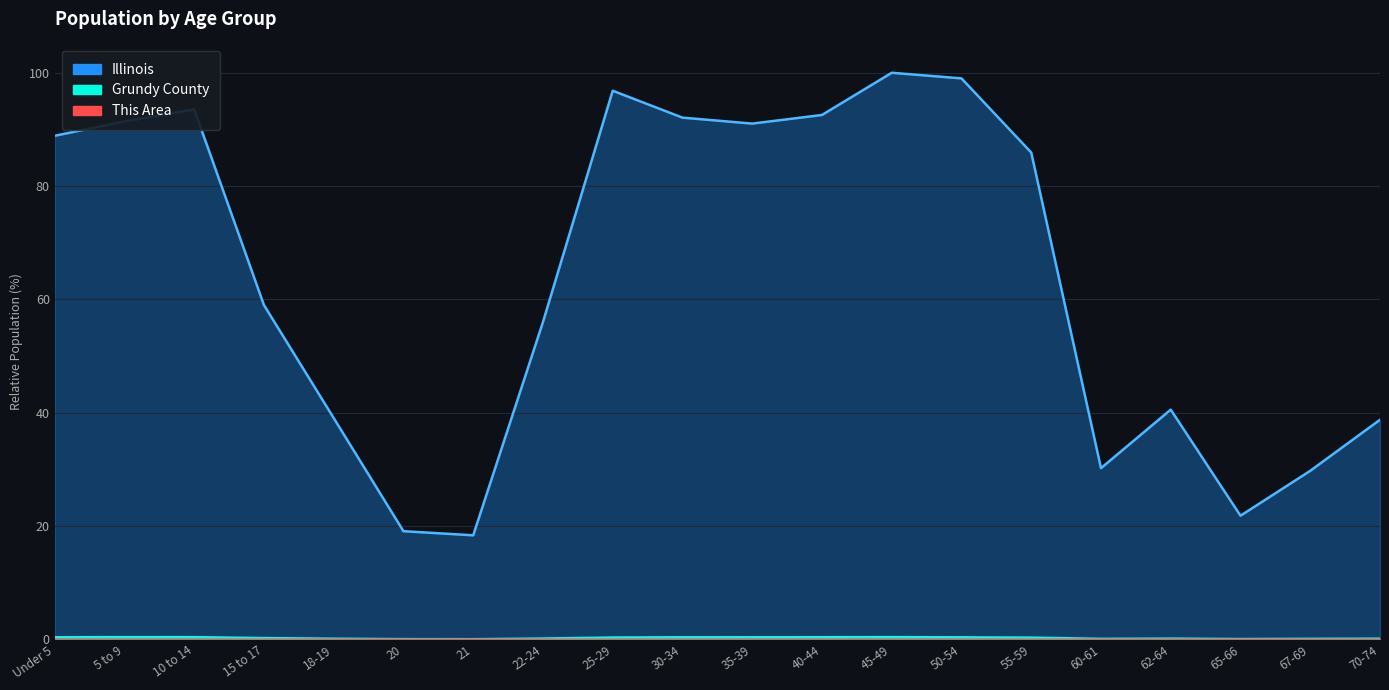

How many data points does each series have?

20